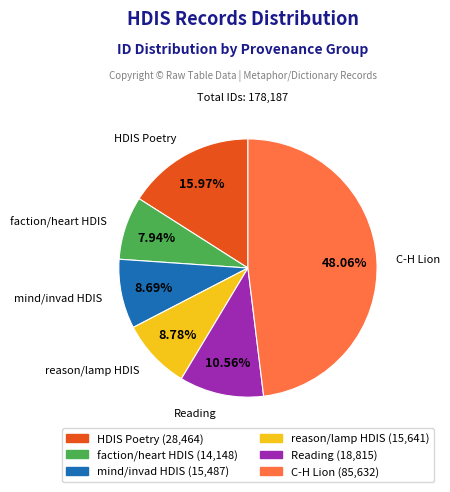

Does reason/lamp HDIS (15,641) represent more than half of the total?

No